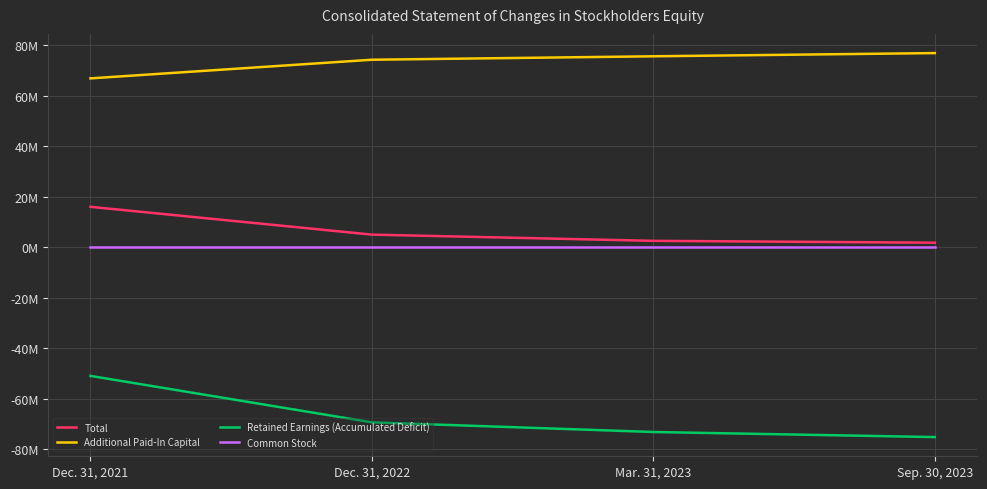

Reading left to right, list all the values displayed in this chart.

Total: 16090225	5078317	2620675	1878740
Additional Paid-In Capital: 66949755	74333736	75695500	76964496
Retained Earnings (Accumulated Deficit): -50859640	-69255541	-73074953	-75085908
Common Stock: 97	109	115	143